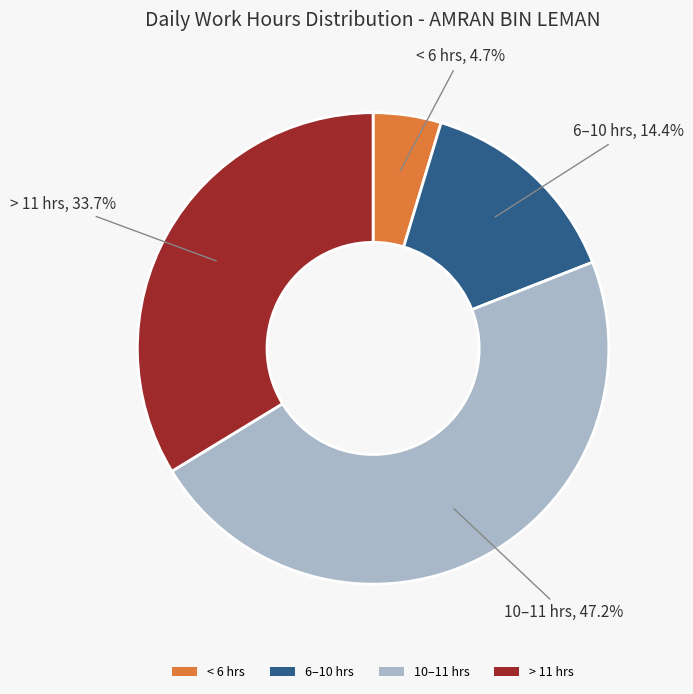

Rank the categories by value from highest to lowest.

10–11 hrs, > 11 hrs, 6–10 hrs, < 6 hrs